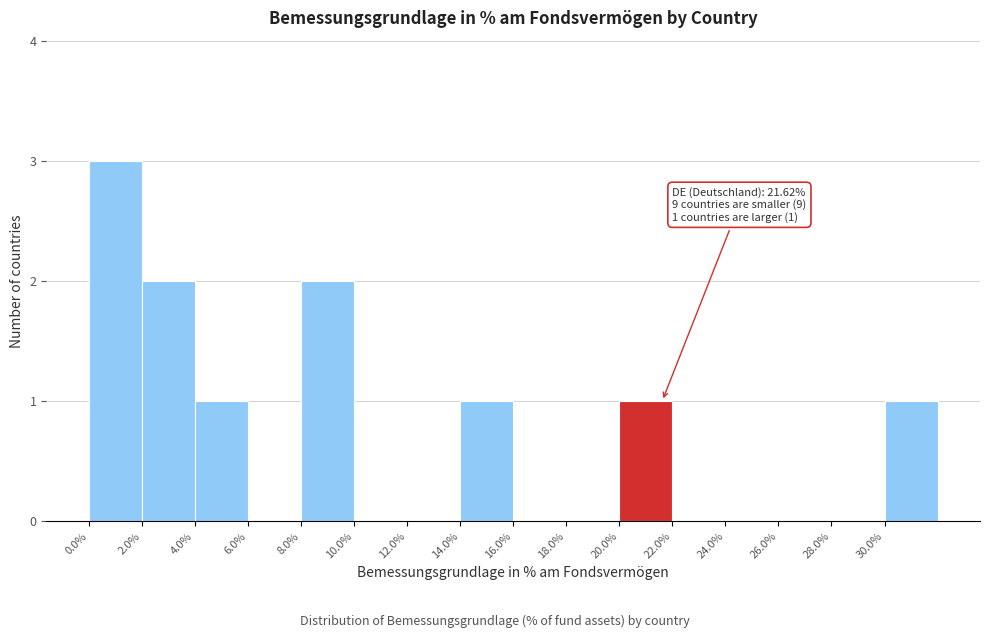

Over which range of the x-axis is the bar tallest?

0 to 2